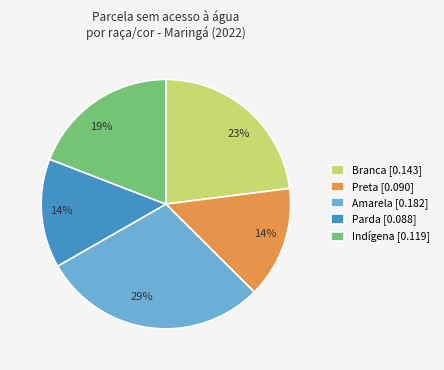

Do Branca [0.143] and Parda [0.088] together represent more than half of the pie?

No